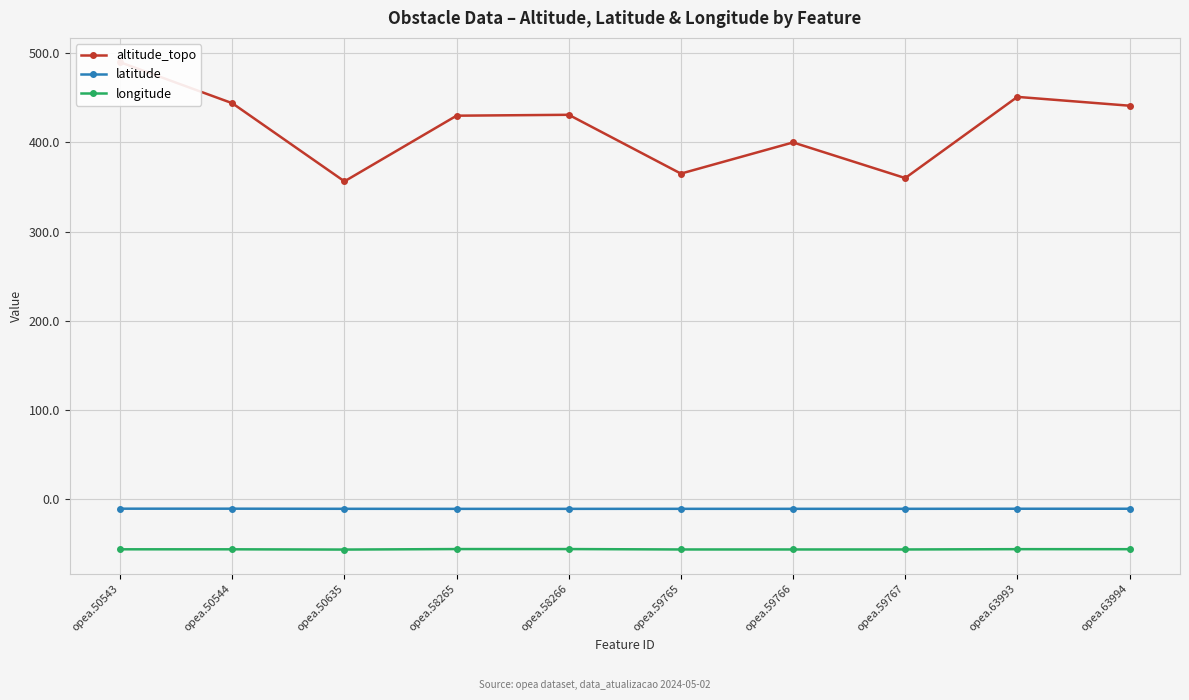

Between opea.50543 and opea.58266, which is larger?

opea.50543